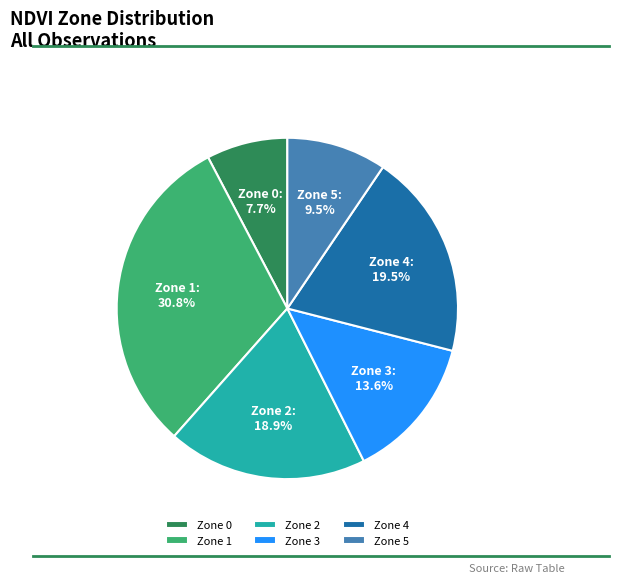

To the nearest percent, what percentage of the pie is Zone 2?

19%